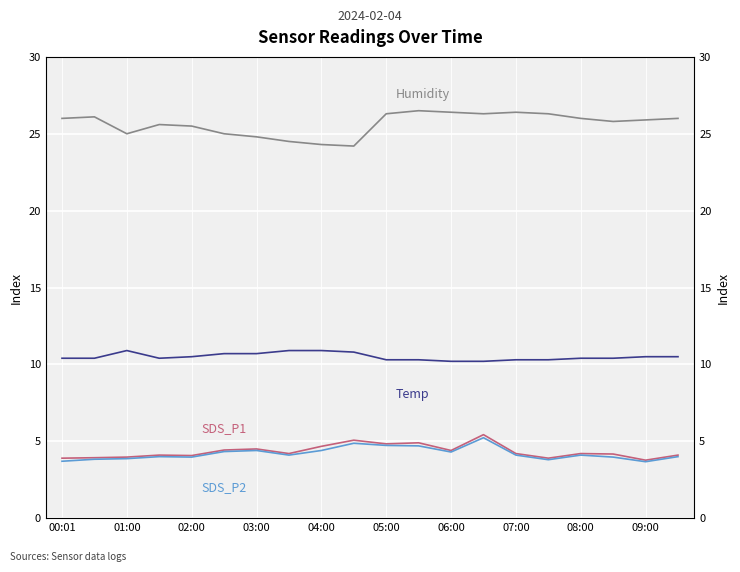

How many data points in SDS_P1 are above 4?

15